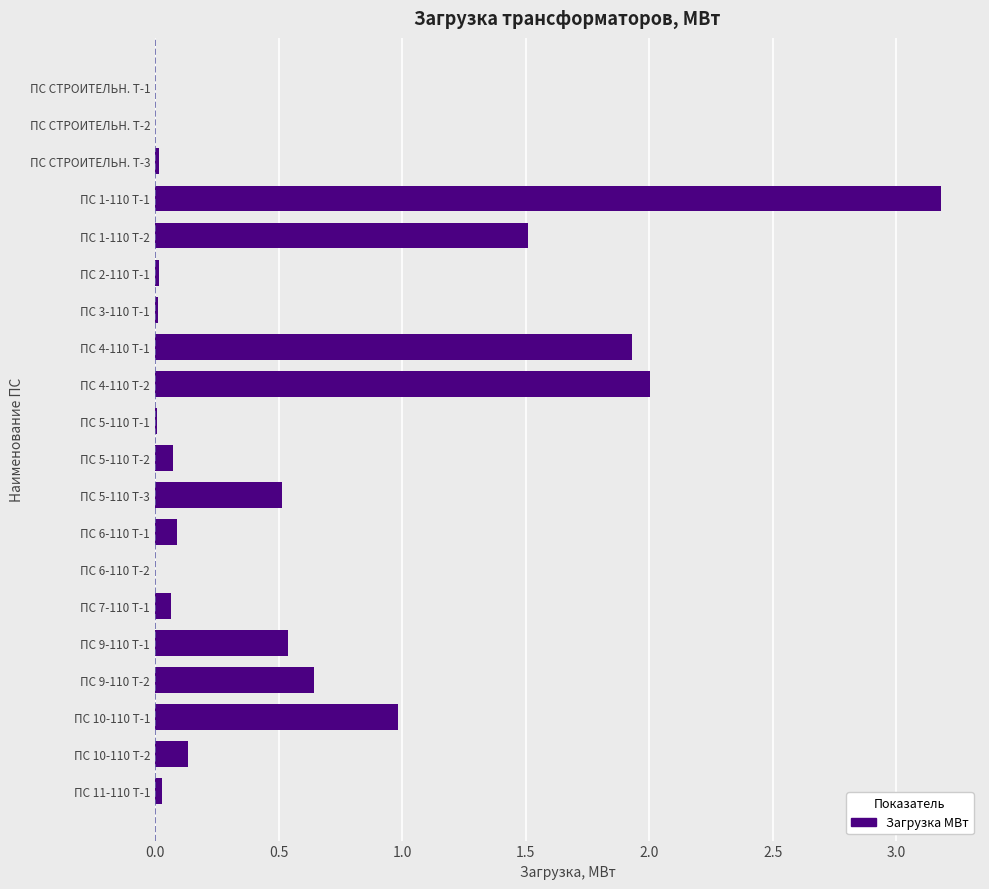

What is the sum of all values?

11.7